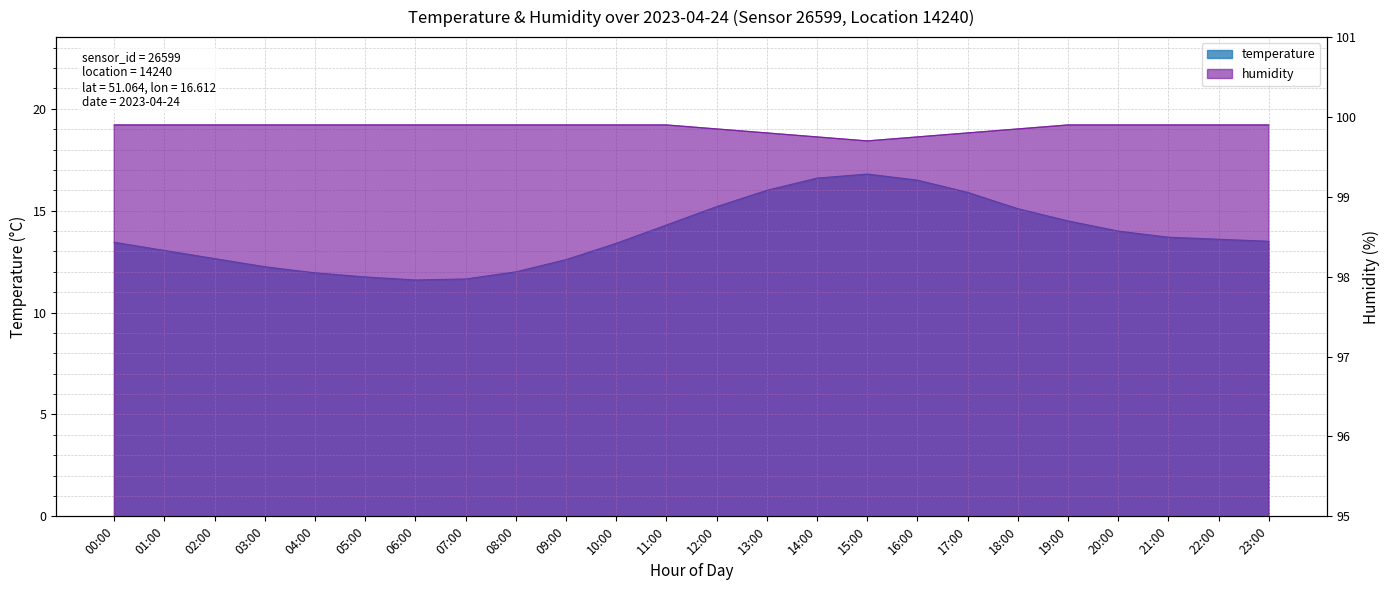

True or false: temperature has more than 0 points higher than both neighbors.

True